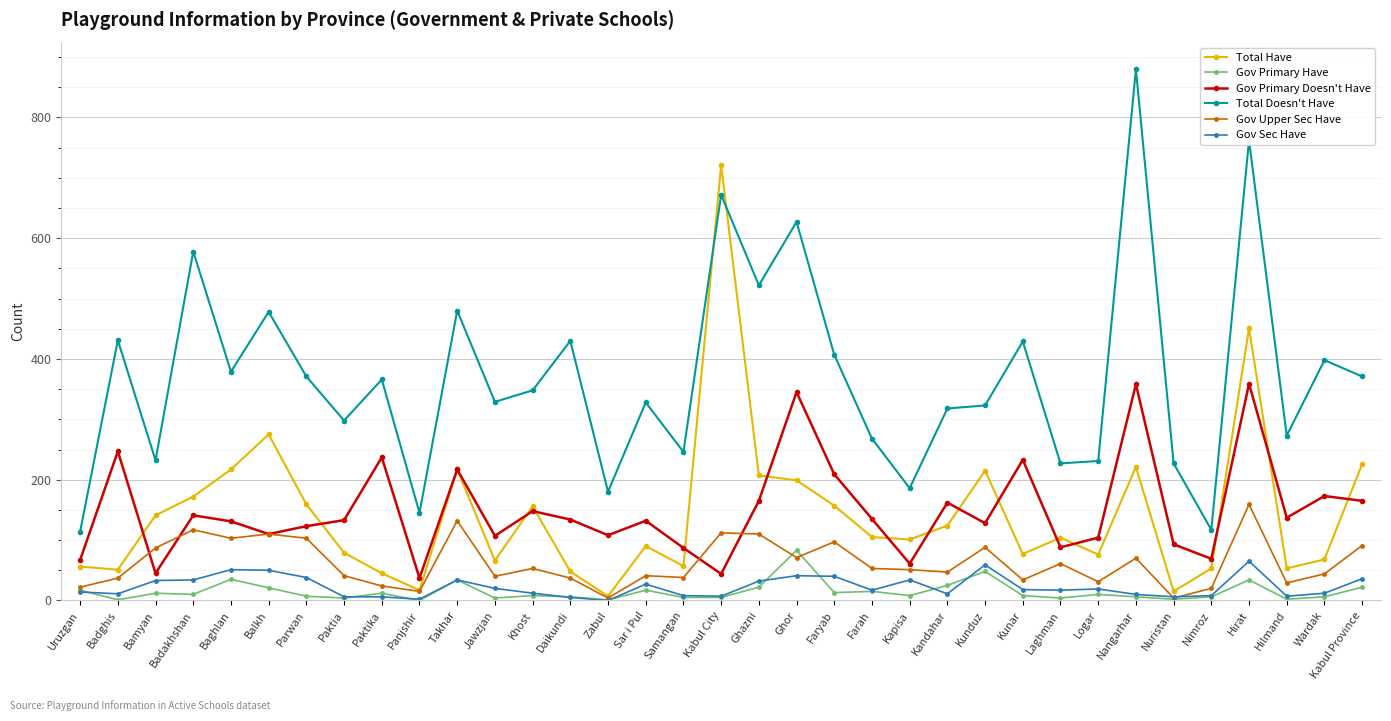

Where does the Total Doesn't Have series first go above 348?

Badghis